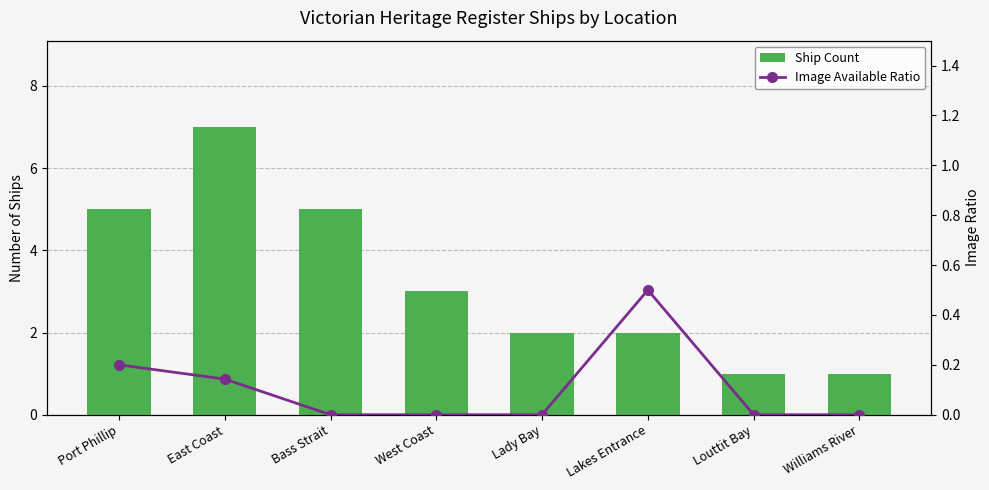

At which category does the chart reach its minimum across all series?

Bass Strait